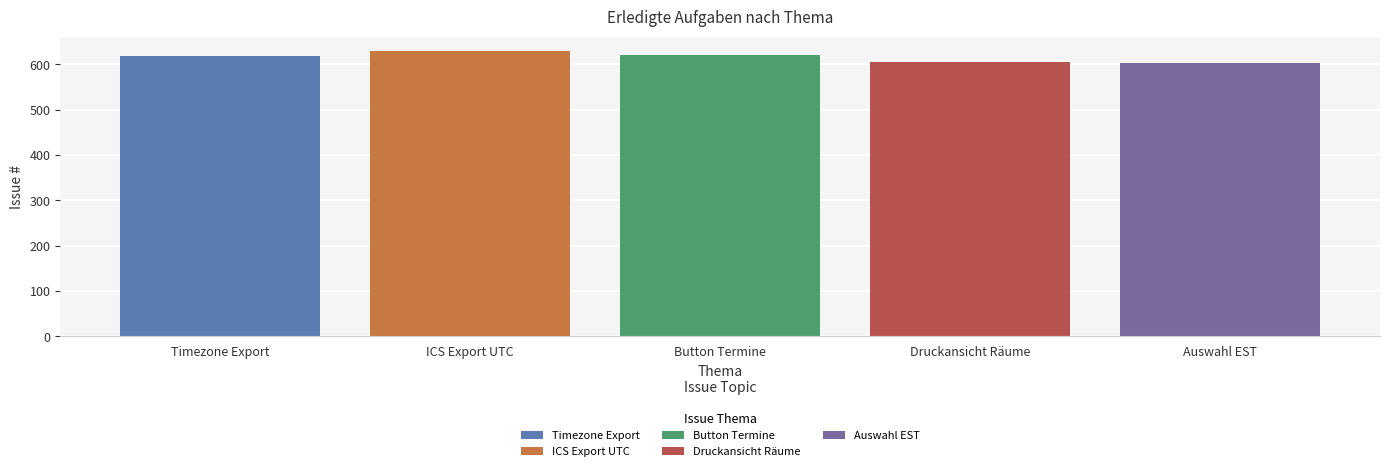

Rank the categories by Druckansicht Räume value from highest to lowest.

Button Termine